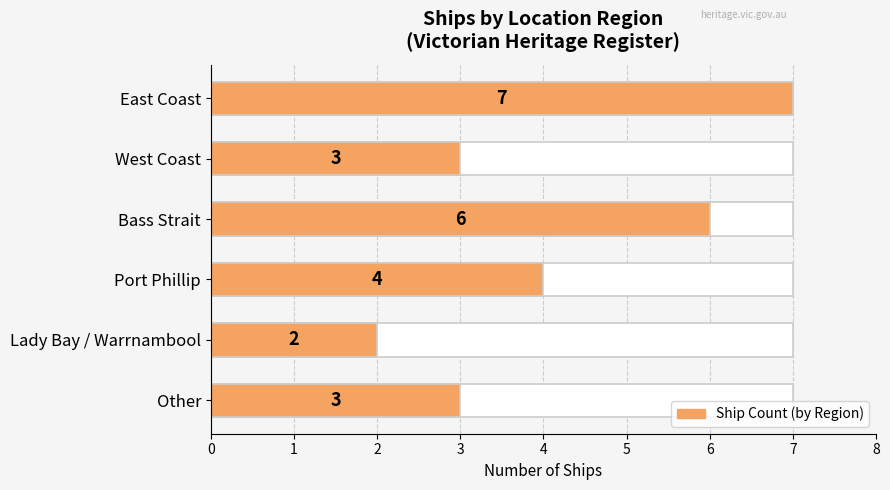

What is the sum of all values?

25